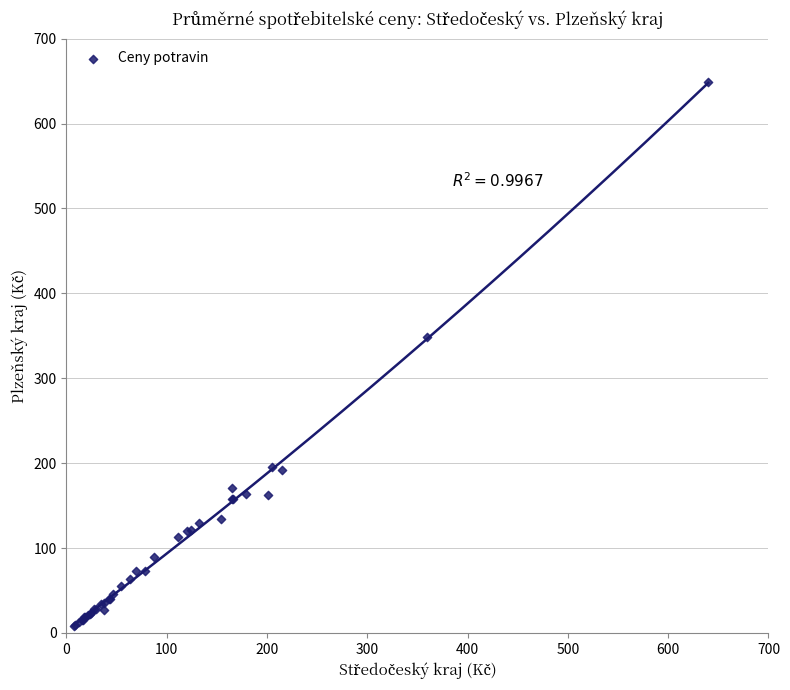

What Y value in the scatter plot is closest to 328?

349.0